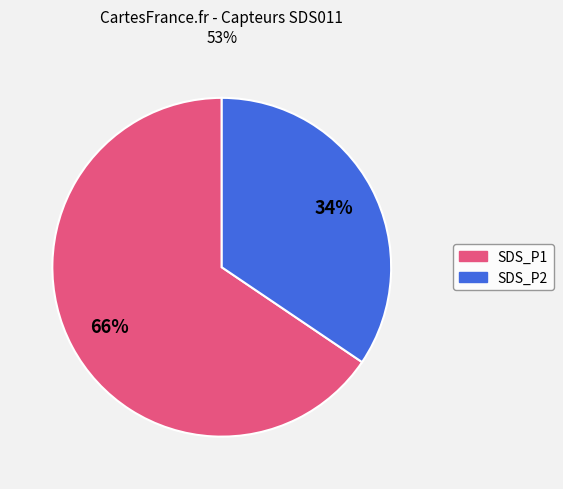

Which slice is the smallest?

SDS_P2